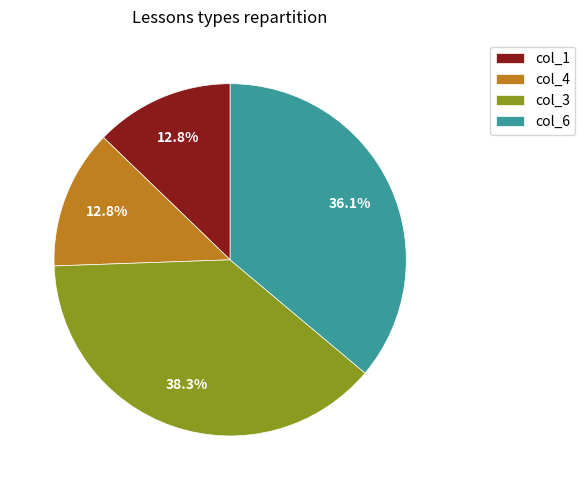

Between col_3 and col_4, which is larger?

col_3